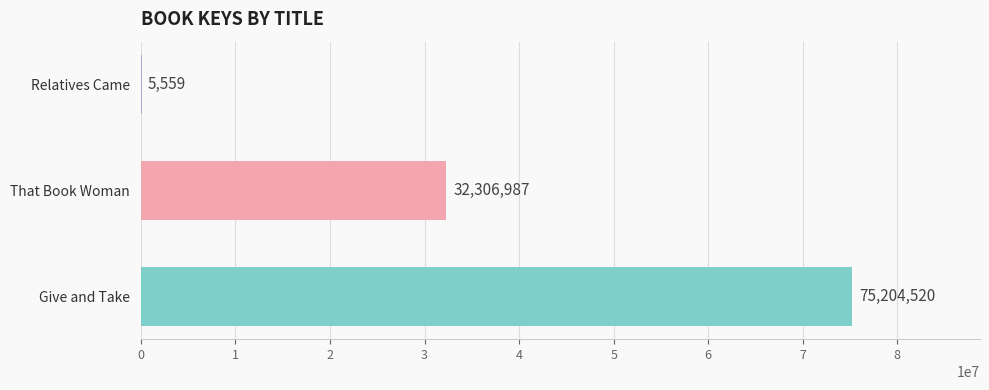

What is the sum of the values at Give and Take and Relatives Came?

75210079